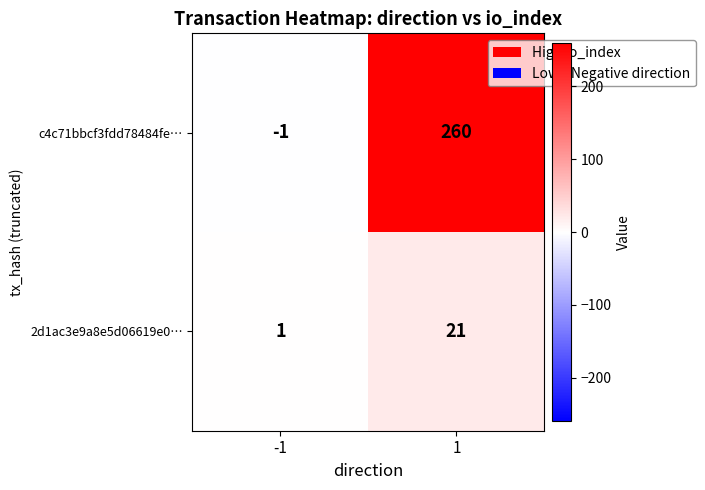

Which series has the widest spread of values?

c4c71bbcf3fdd78484fe…